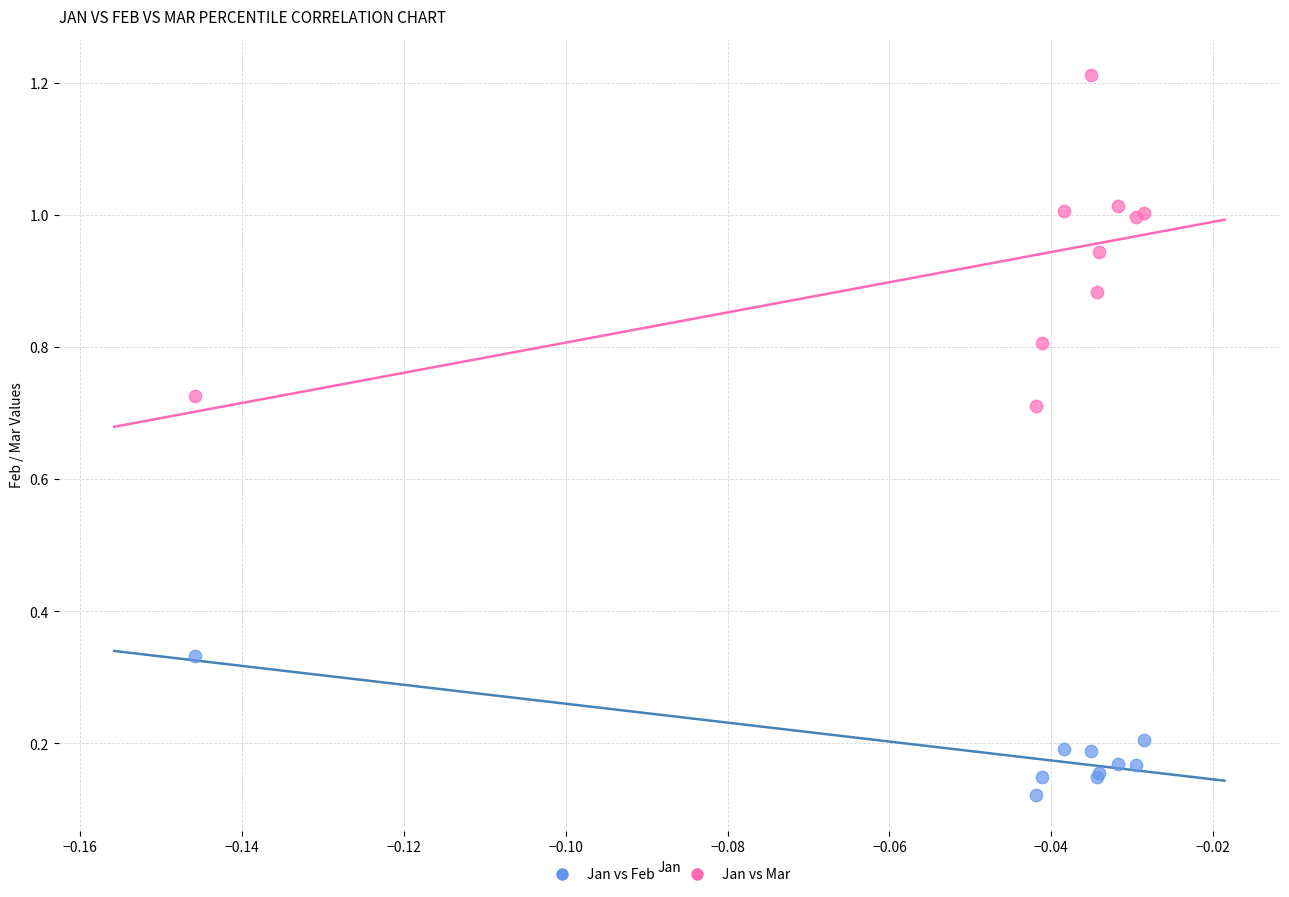

Which series contains the highest Y value?

Jan vs Mar